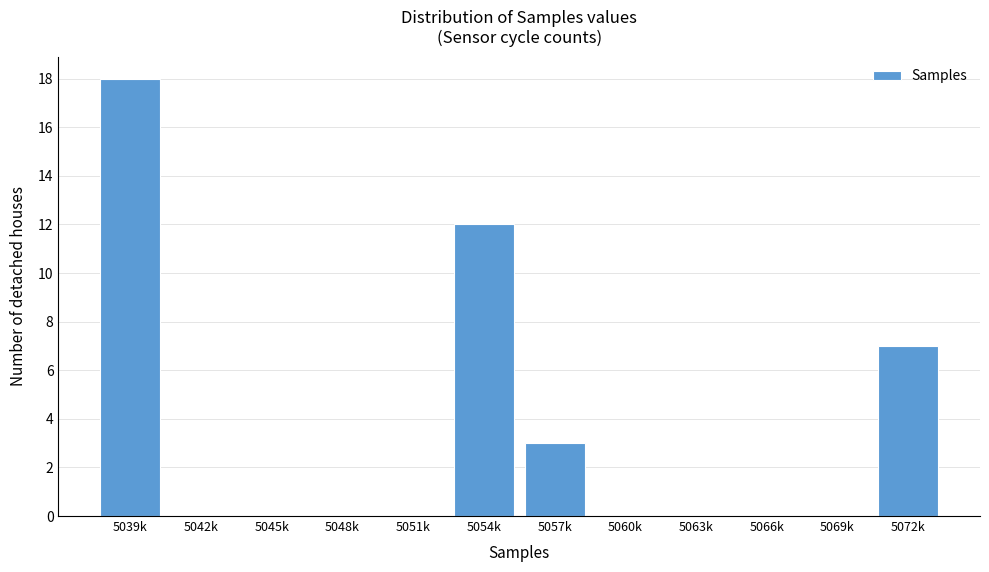

Reading left to right, list all the values displayed in this chart.

5039k=18	5042k=0	5045k=0	5048k=0	5051k=0	5054k=12	5057k=3	5060k=0	5063k=0	5066k=0	5069k=0	5072k=7